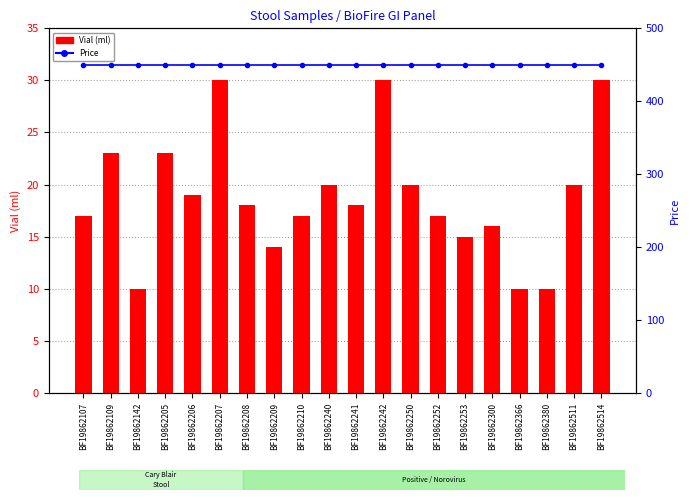

What is the lowest value of the Price series?

450